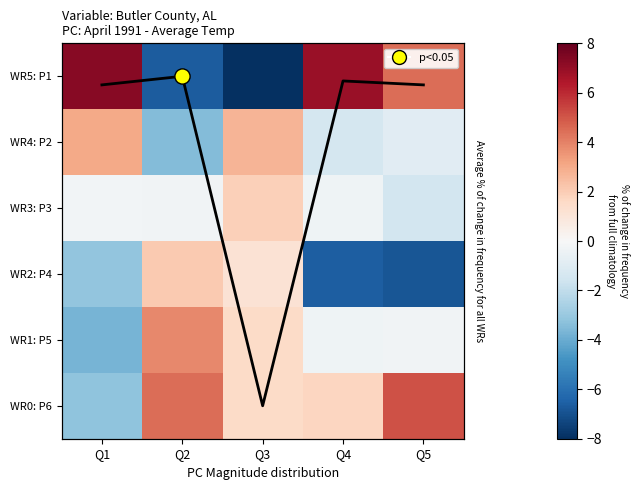

Which has a higher value, Q1 or Q5?

Q1